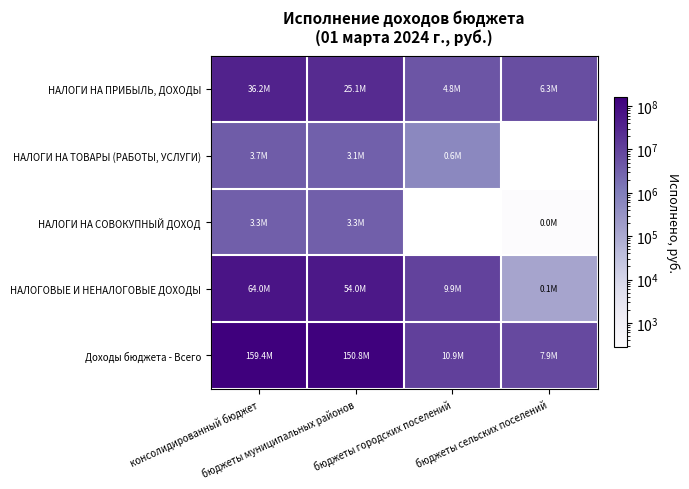

What is the difference between the highest and lowest values at бюджеты городских поселений?

10357709.8